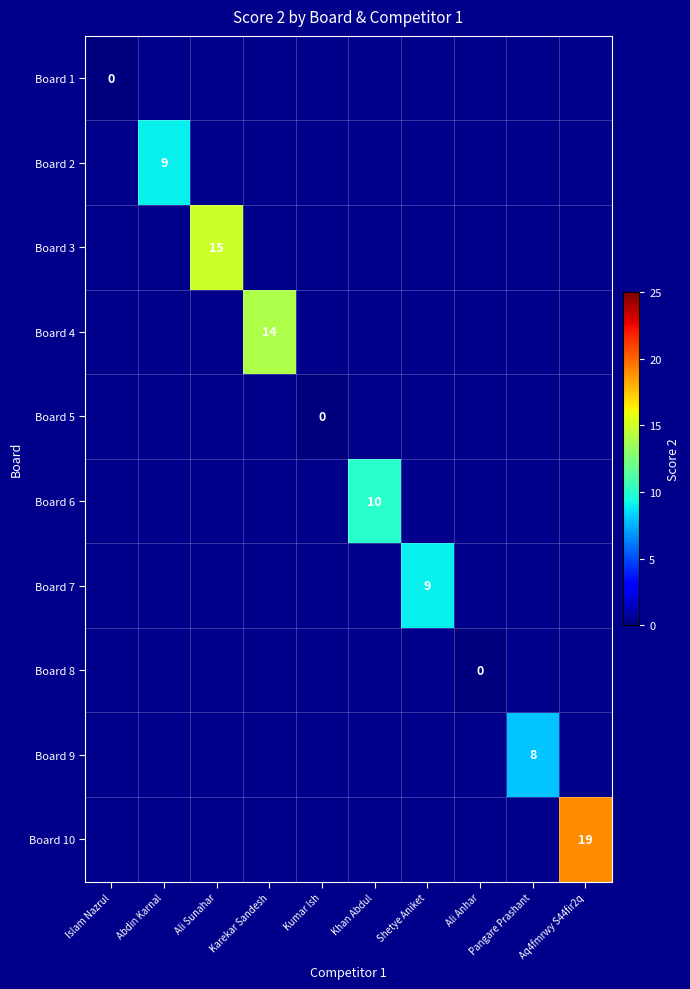

Between Pangare Prashant and Karekar Sandesh, which is larger?

Karekar Sandesh